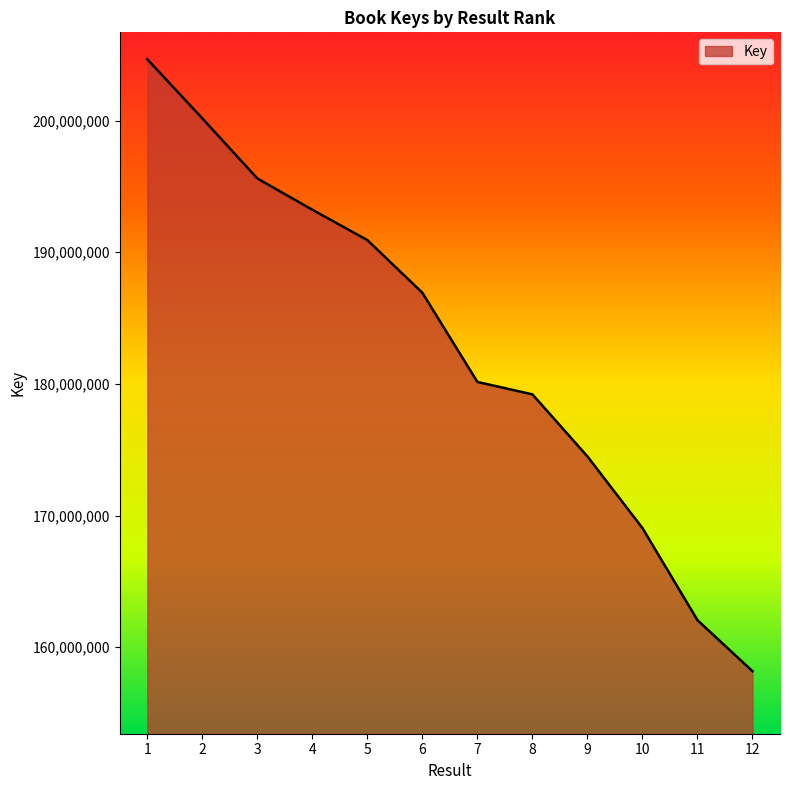

How many values are below 186924534?

6